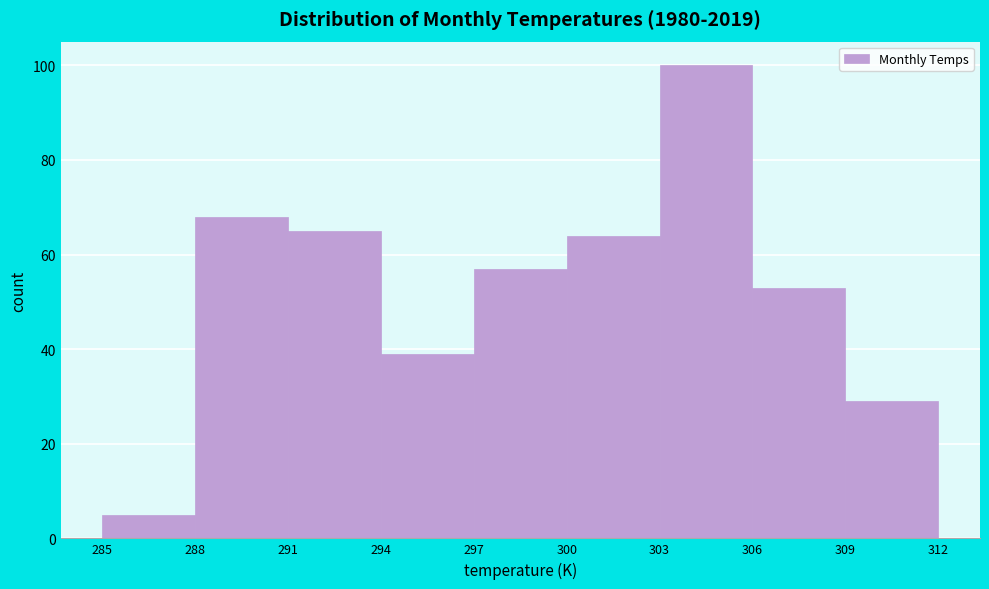

Reading left to right, transcribe this chart: for each bar, give the range it covers on the x-axis and its height. The values are not printed on the chart, so give them approximately, as read against the axis.

285 to 288: 6
288 to 291: 68
291 to 294: 66
294 to 297: 40
297 to 300: 58
300 to 303: 64
303 to 306: 100
306 to 309: 54
309 to 312: 30